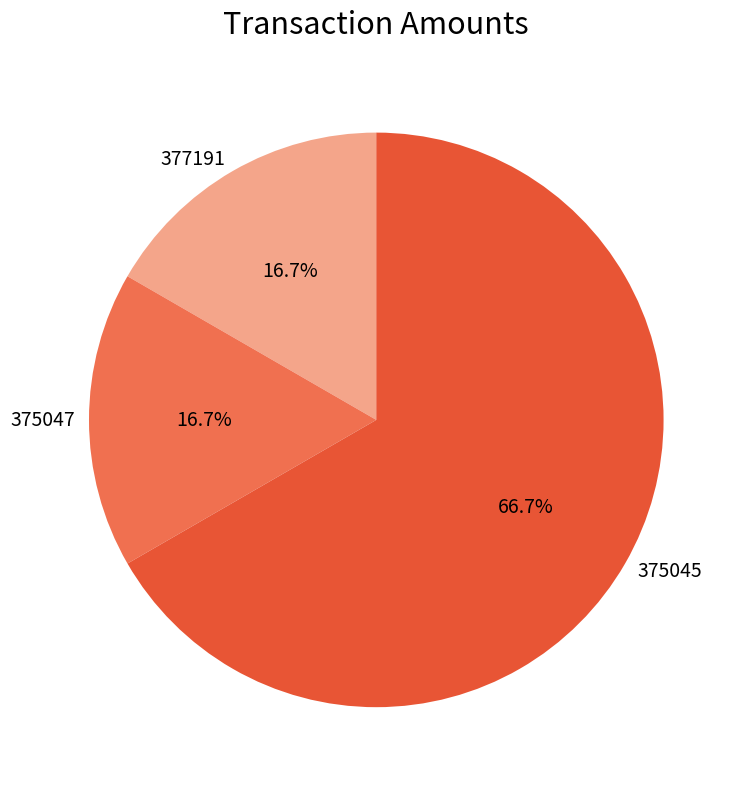

To the nearest percent, what portion does 375045 represent?

67%